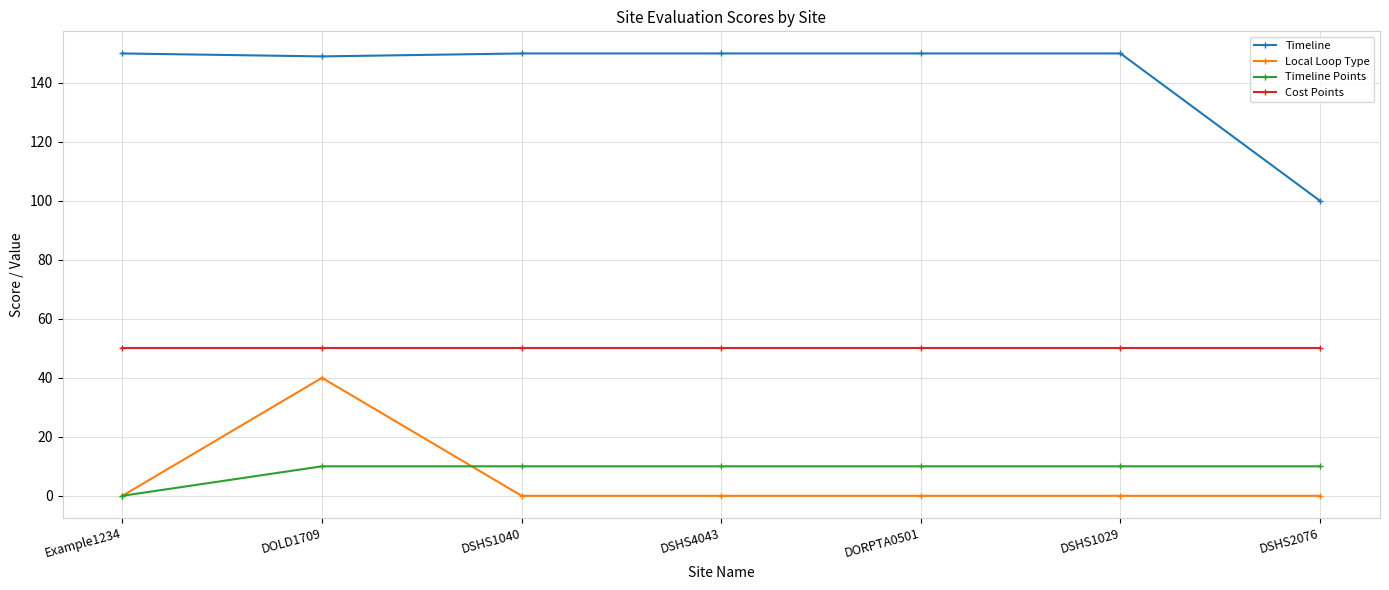

Rank the series by their maximum value, from highest to lowest.

Timeline, Cost Points, Local Loop Type, Timeline Points